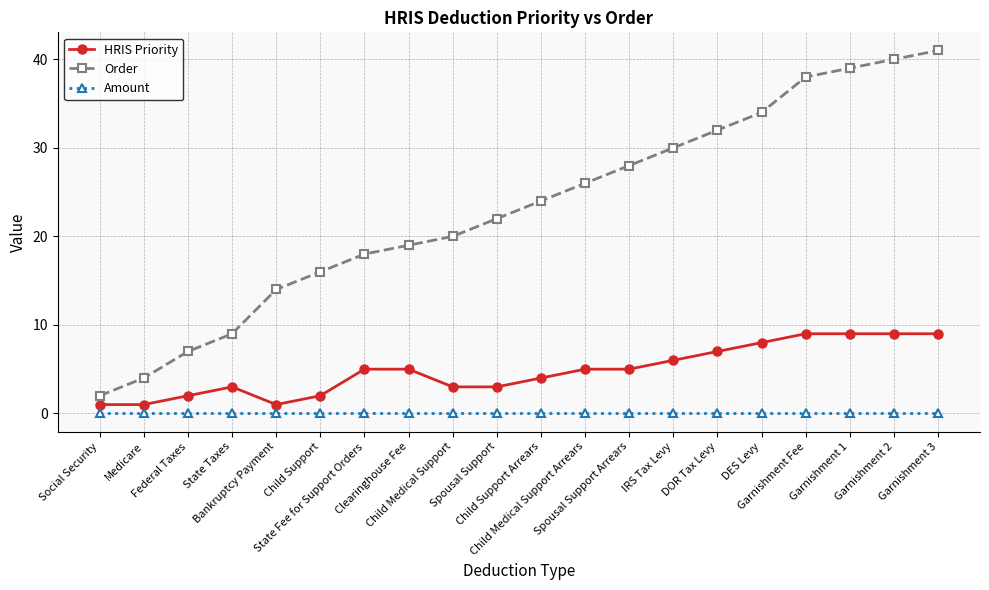

True or false: Amount and HRIS Priority cross at least once.

False